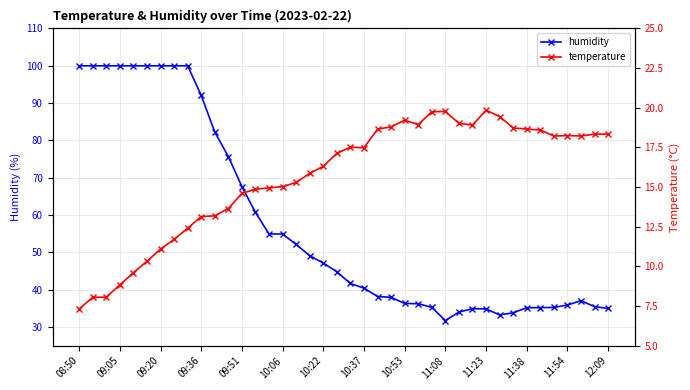

What is the sum of all humidity values?

2299.1